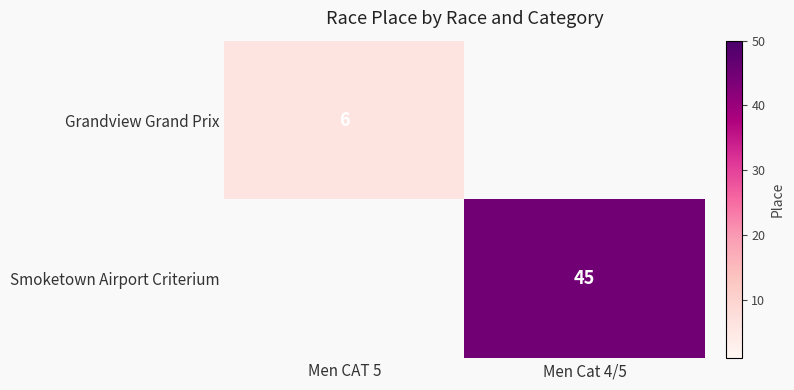

Is it true that Grandview Grand Prix equals 8 at Men CAT 5?

False